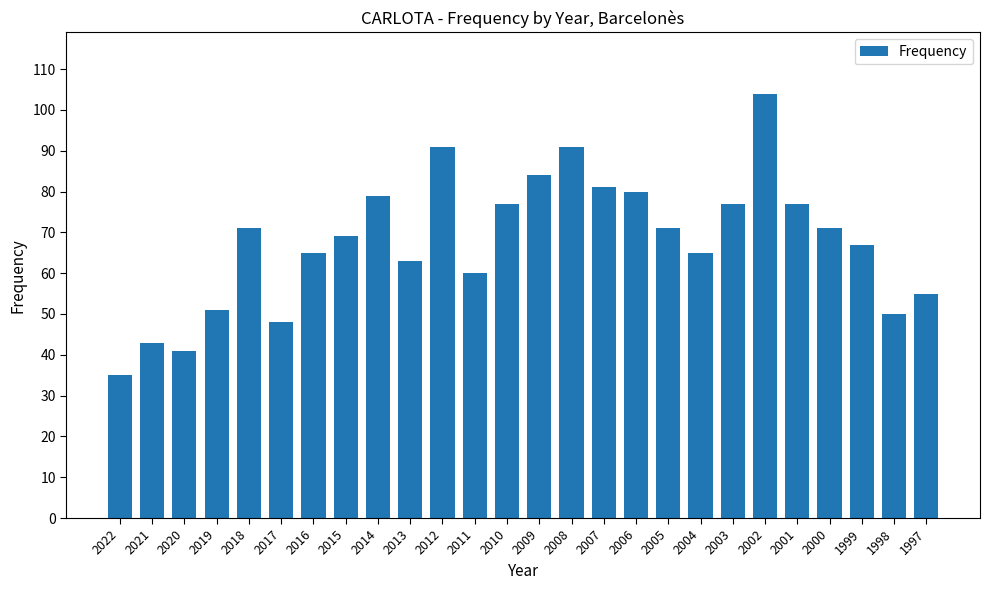

Does the chart contain any negative values?

No